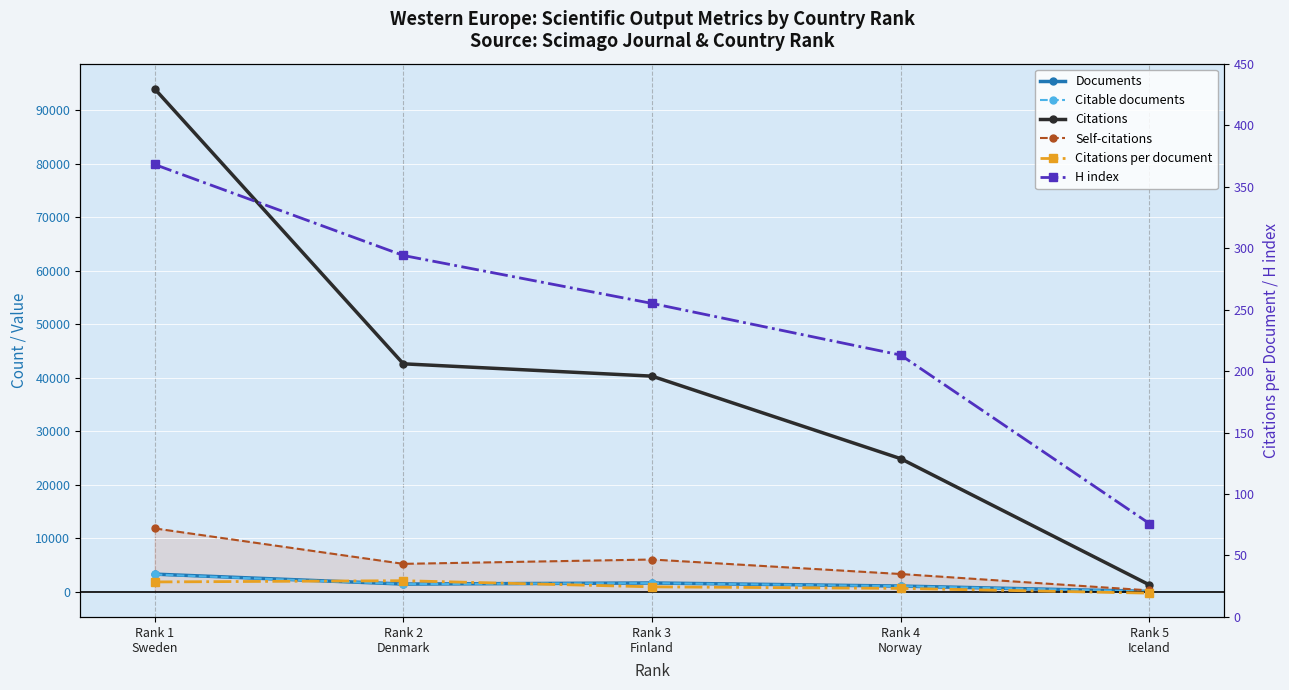

What is the value of the Citations point at the 1st from the left?

94023.0